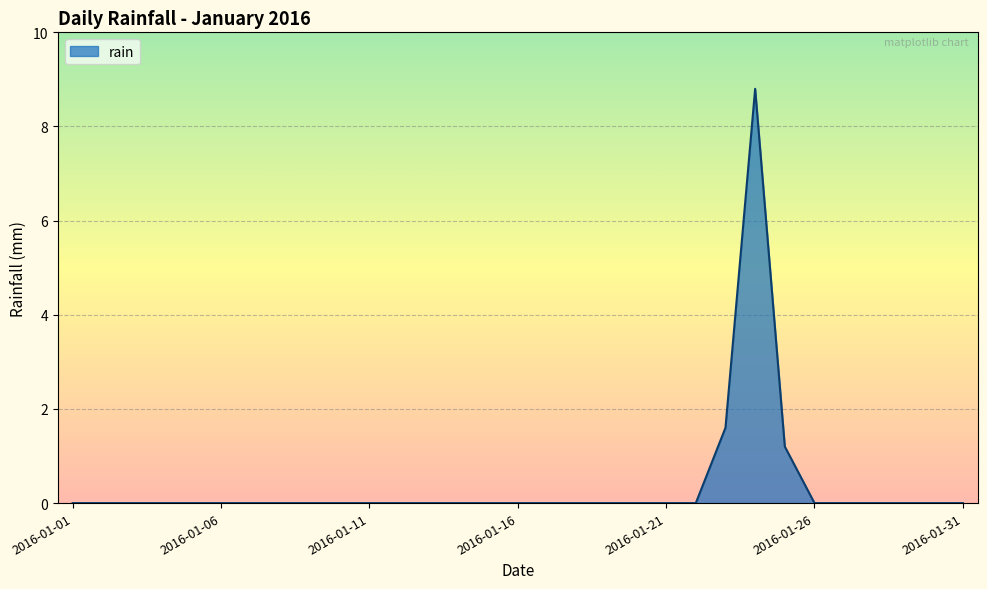

What is the maximum value shown in the chart?

8.8